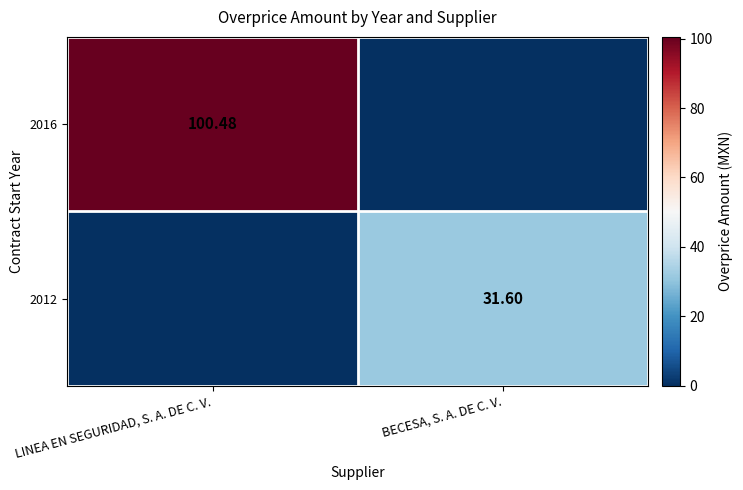

At how many categories does at least one series exceed 16?

2